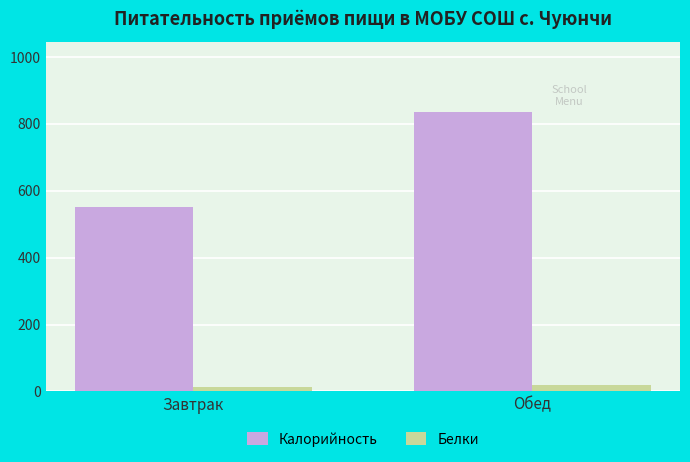

Which category has the lowest value in the Калорийность series?

Завтрак